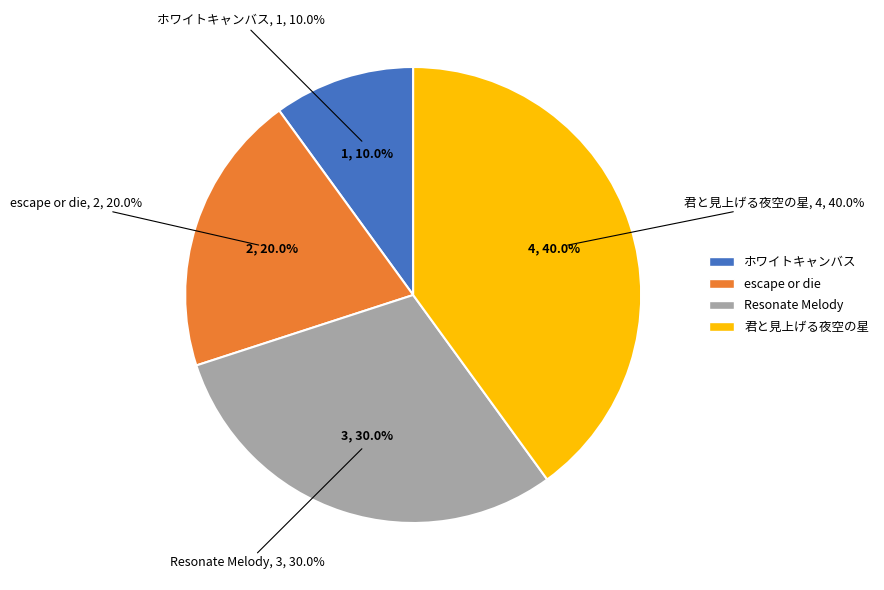

Combined, do Resonate Melody and 君と見上げる夜空の星 account for over 50%?

Yes